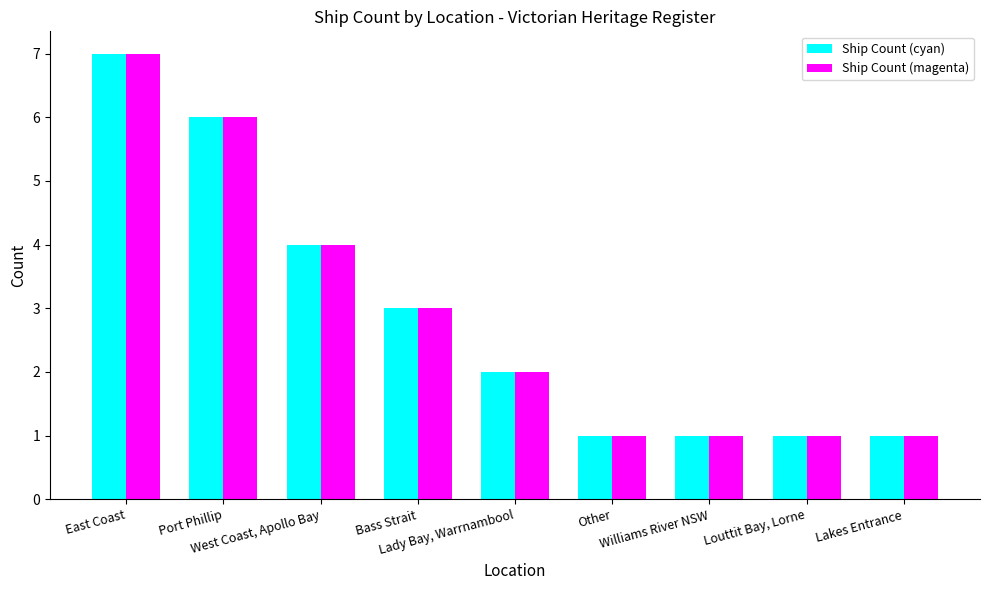

What is the maximum value shown in the chart?

7